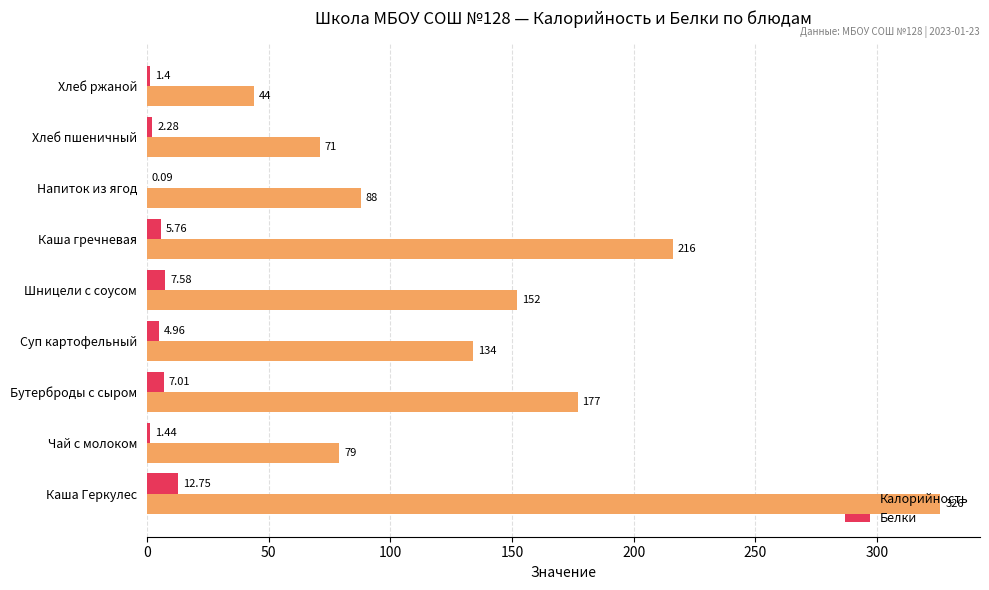

At which label is Калорийность closest to 185?

Бутерброды с сыром